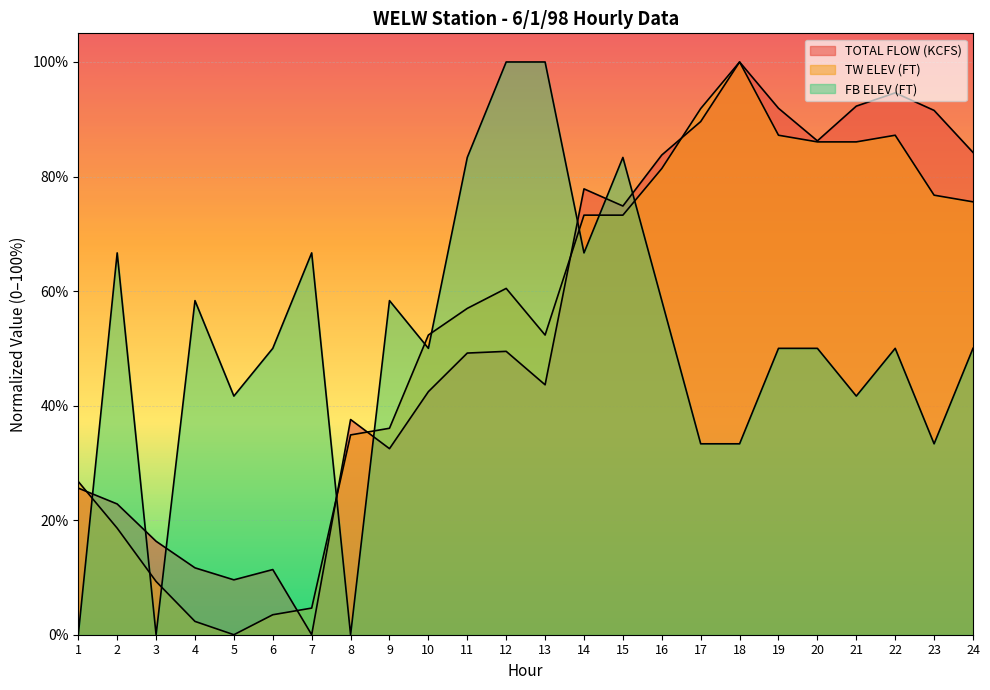

How many lines are shown in the chart?

3